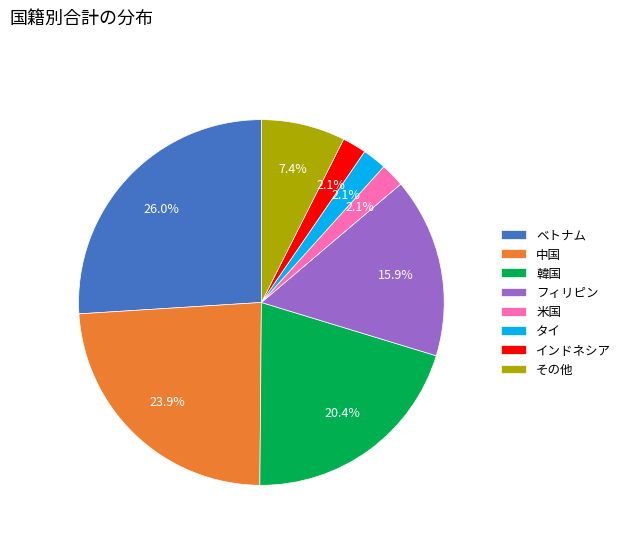

Does タイ represent more than half of the total?

No